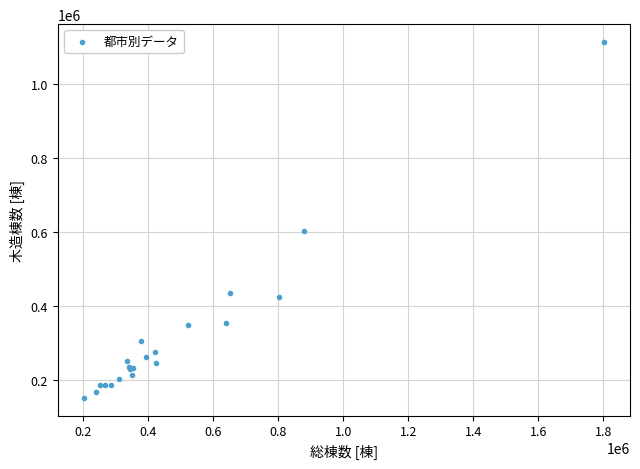

What Y value in the scatter plot is closest to 632264?

601620